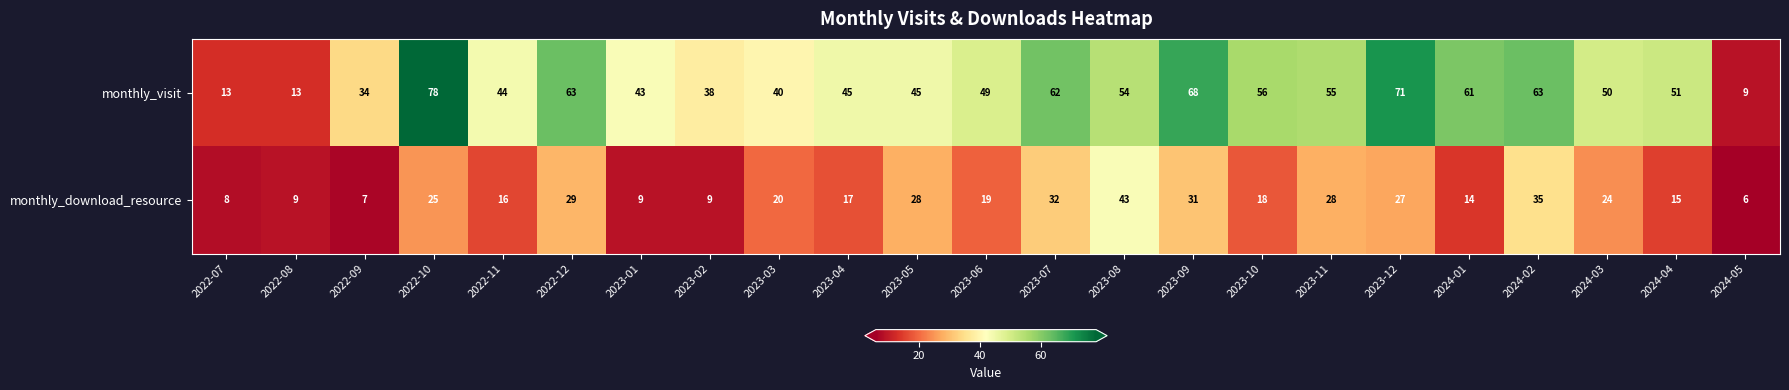

What is the average value of the monthly_visit series?

48